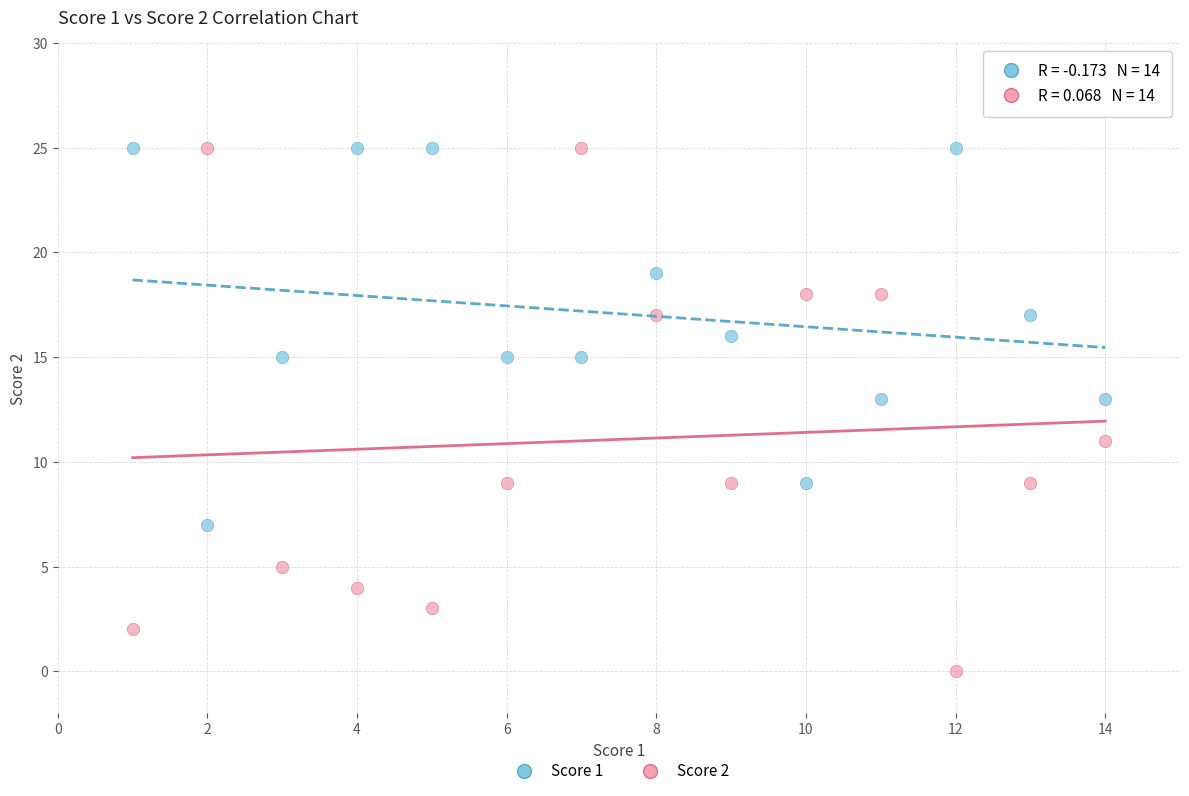

Which series has the largest Y range (max minus min)?

Score 2